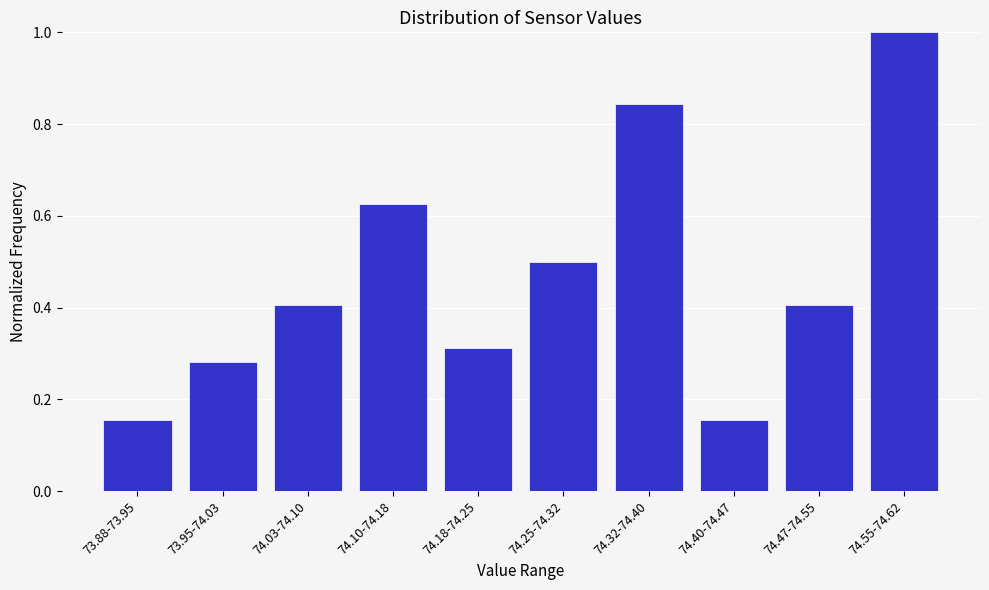

Is it true that the value at 73.95-74.03 is 0.5?

False